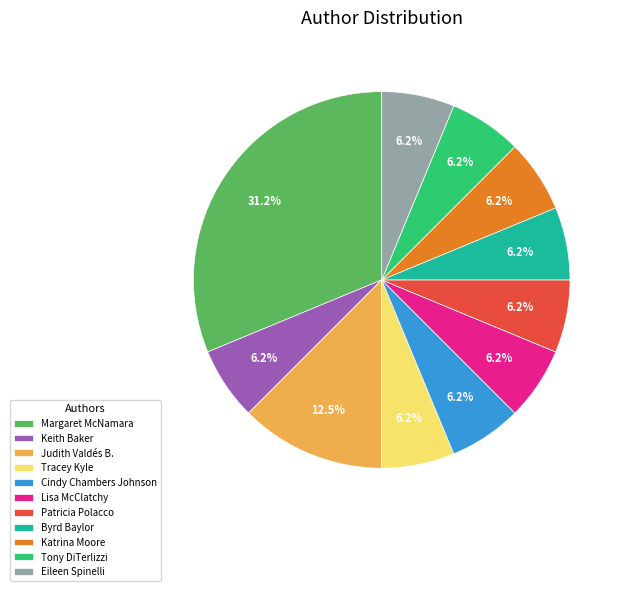

What is the total percentage of Byrd Baylor and Lisa McClatchy?

12.5%